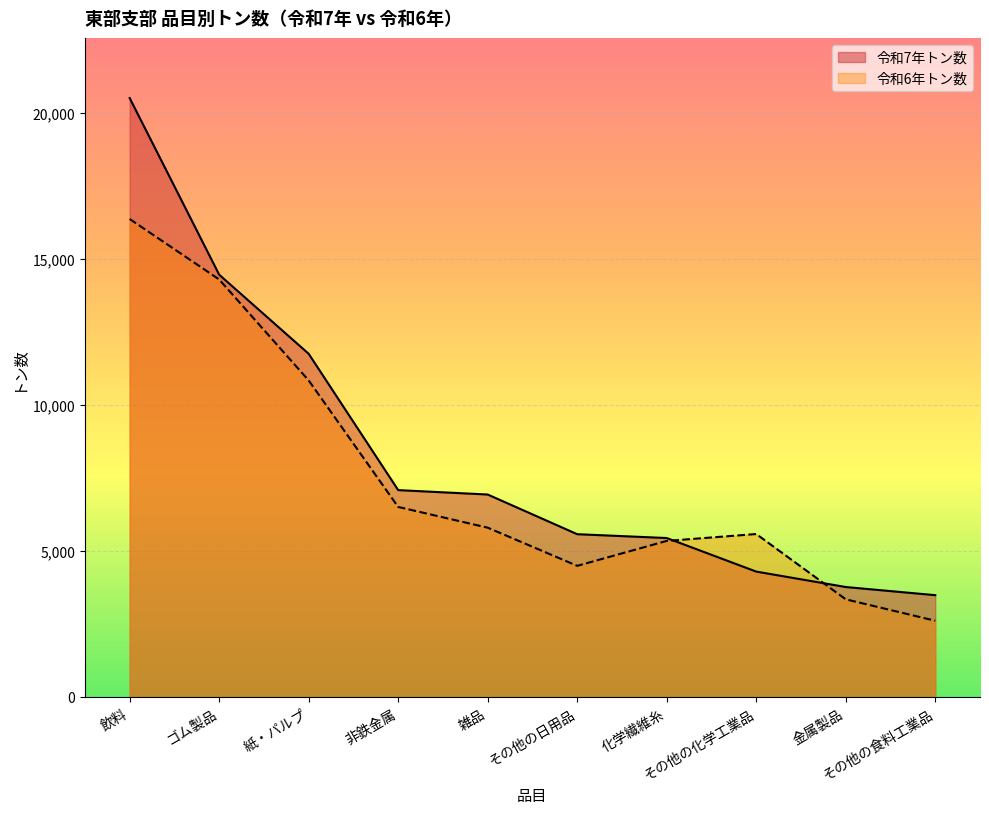

Reading left to right, transcribe all the data shown in this chart.

令和7年トン数: 20507	14461	11753	7087	6936	5578	5447	4298	3770	3491
令和6年トン数: 16367	14297	10841	6511	5801	4495	5348	5584	3349	2616